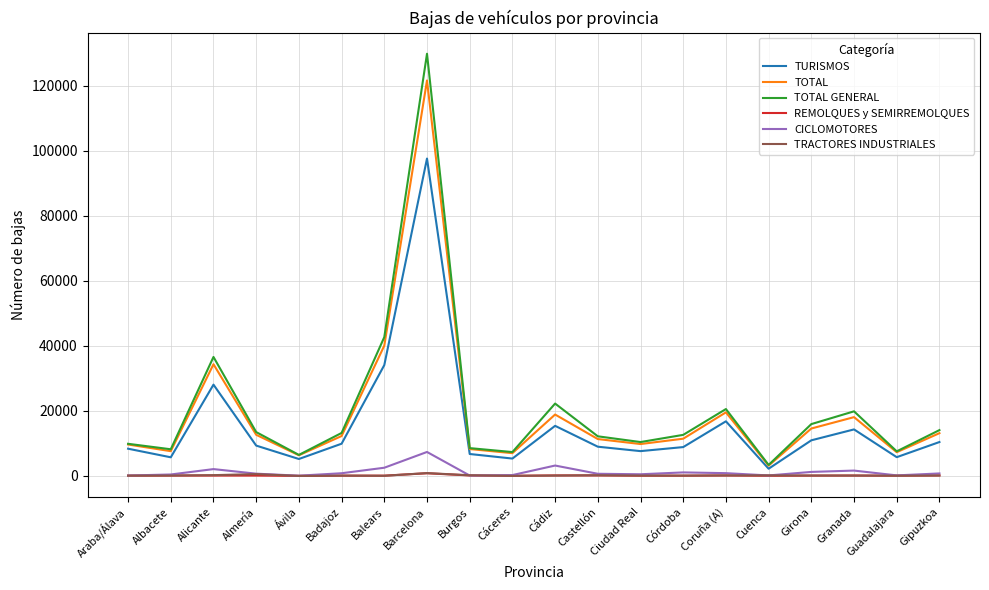

Is the value of TOTAL GENERAL at Cuenca greater than the value of TOTAL at Girona?

No